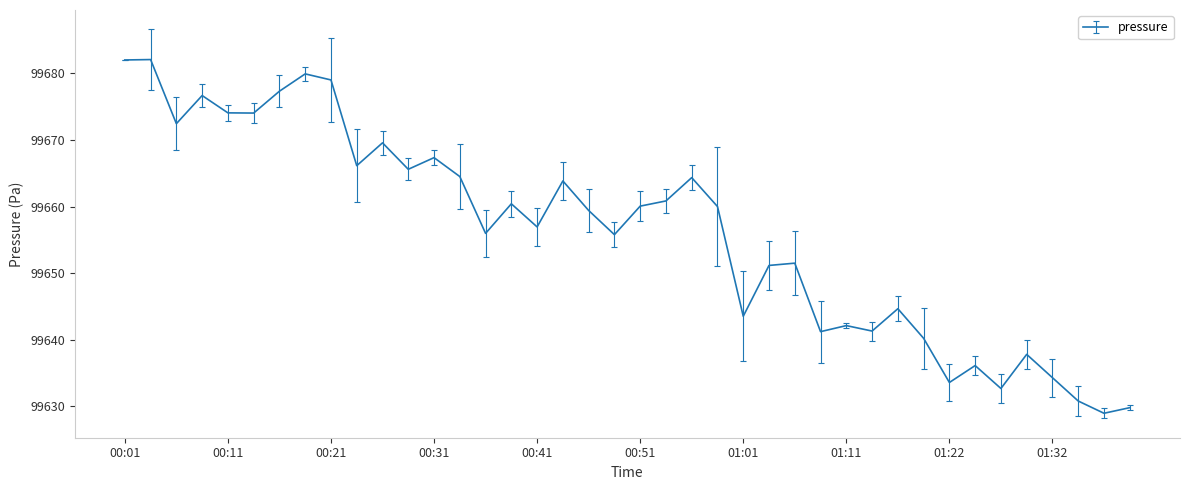

What is the difference between the maximum and minimum values?

53.1